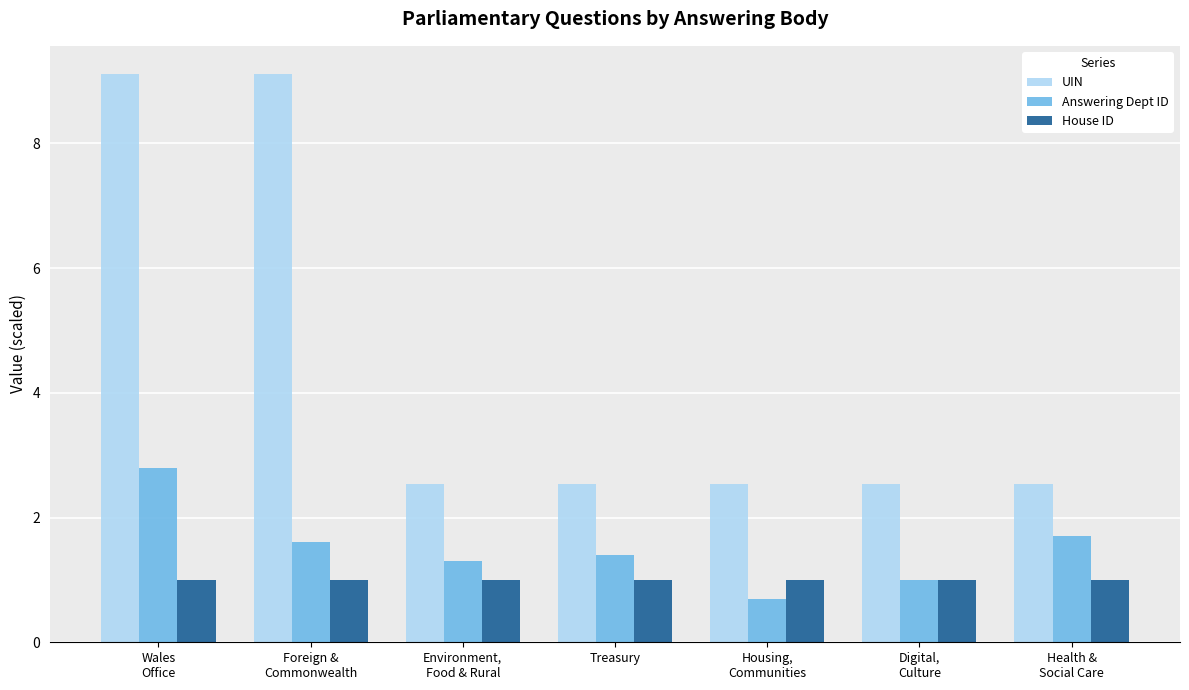

Rank the series at Wales
Office from highest to lowest value.

UIN, Answering Dept ID, House ID